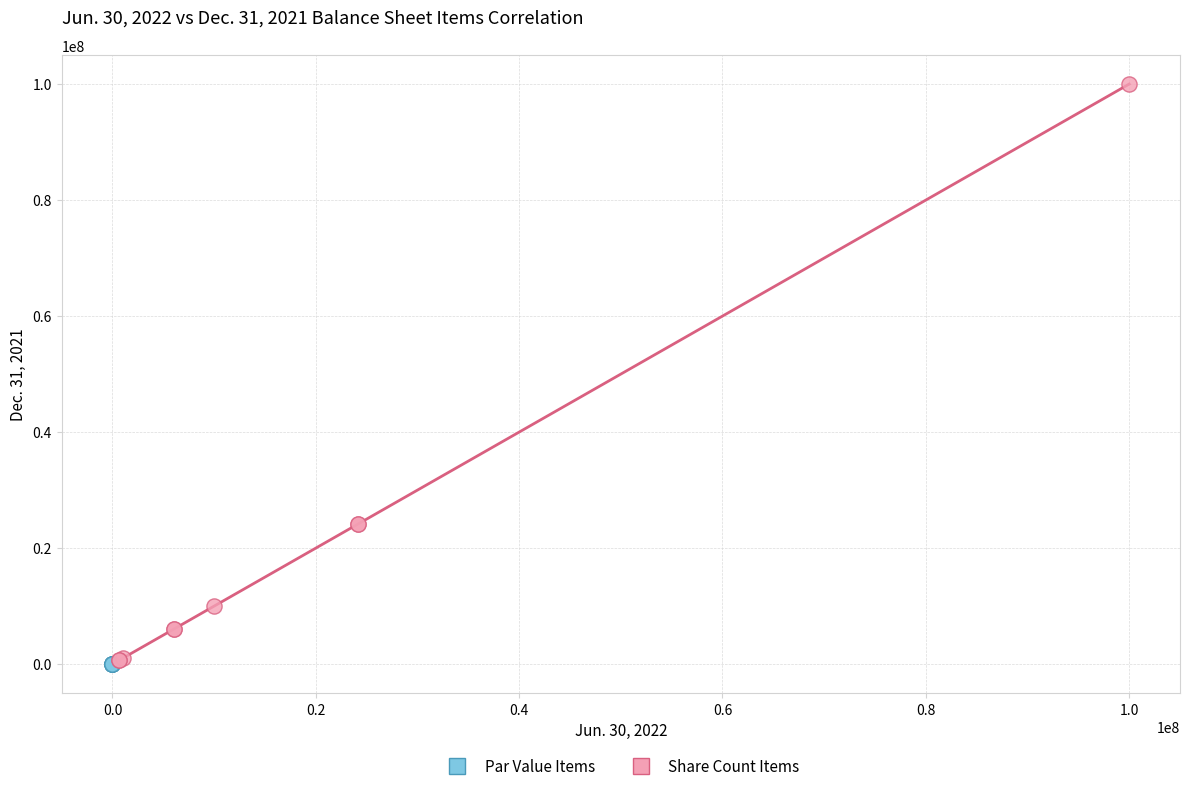

Which series contains the highest Y value?

Share Count Items